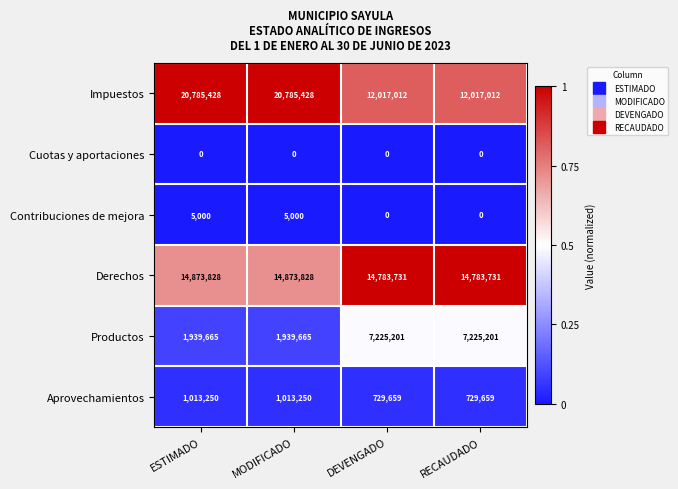

At how many categories does at least one series exceed 0?

4